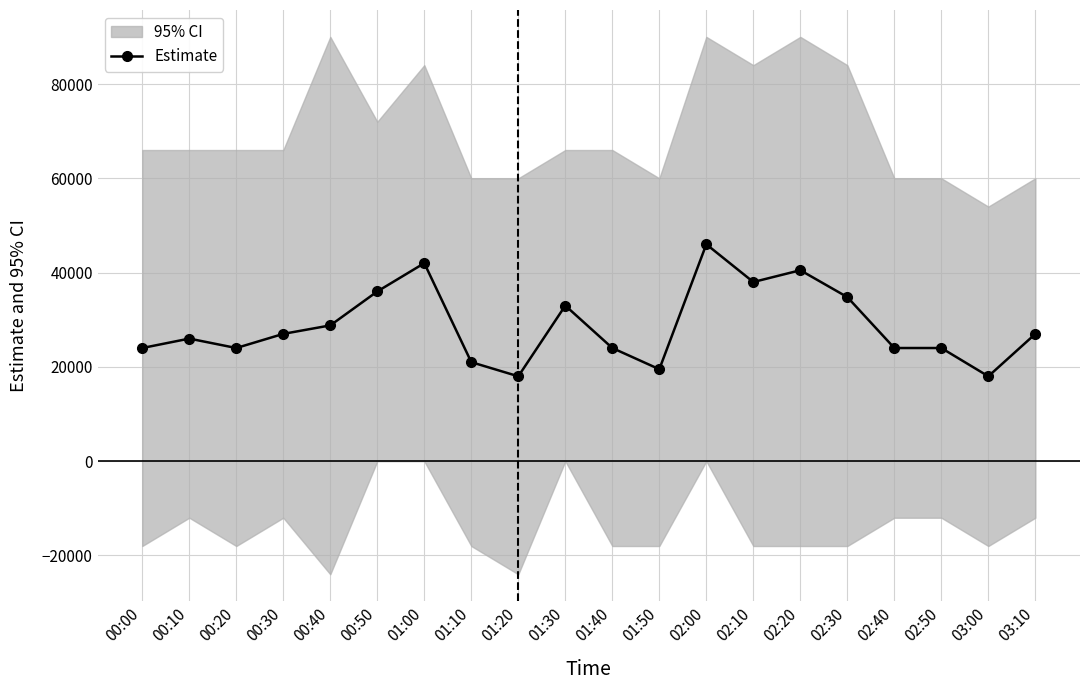

Reading right to left, transcribe all the data shown in this chart.

27000.0	18000.0	24000.0	24000.0	34800.0	40500.0	38000.0	46000.0	19500.0	24000.0	33000.0	18000.0	21000.0	42000.0	36000.0	28800.0	27000.0	24000.0	26000.0	24000.0